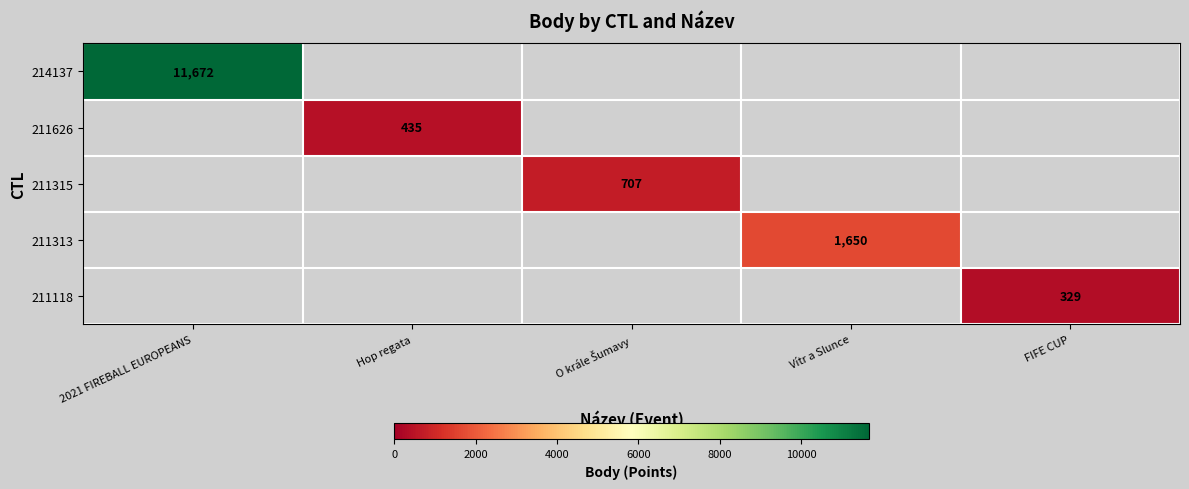

At which label does 211626 reach its minimum?

2021 FIREBALL EUROPEANS